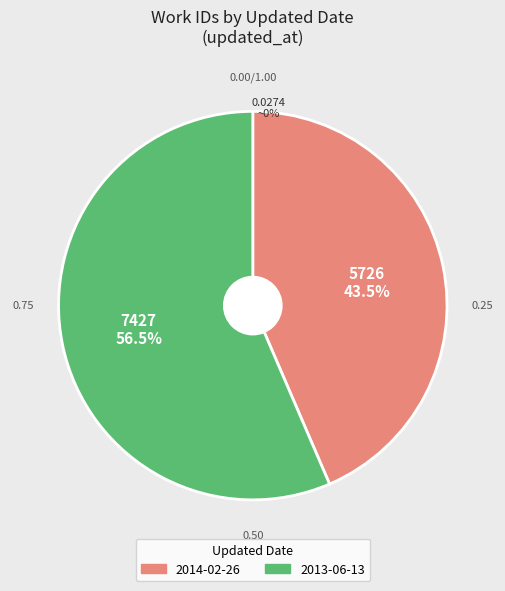

Is the sum of 2013-06-13 and 2014-02-26 greater than half?

Yes